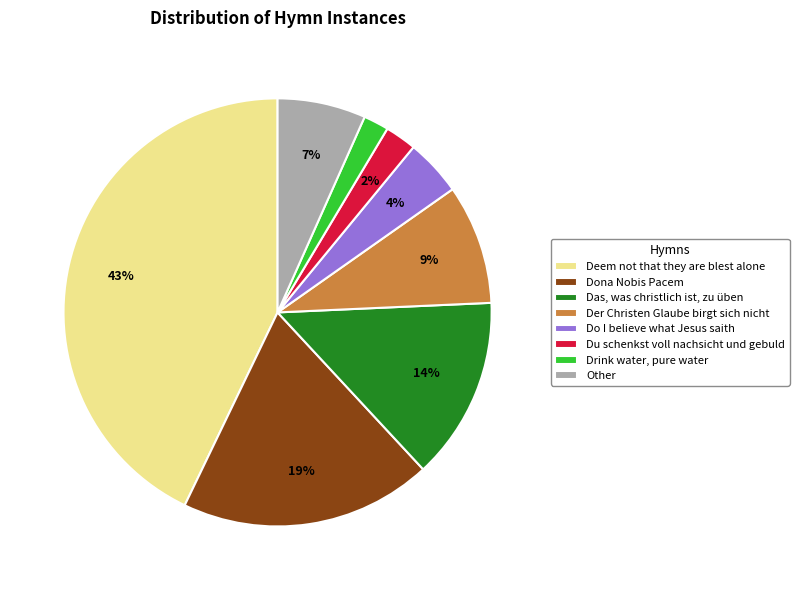

Is the sum of Do I believe what Jesus saith and Der Christen Glaube birgt sich nicht greater than half?

No